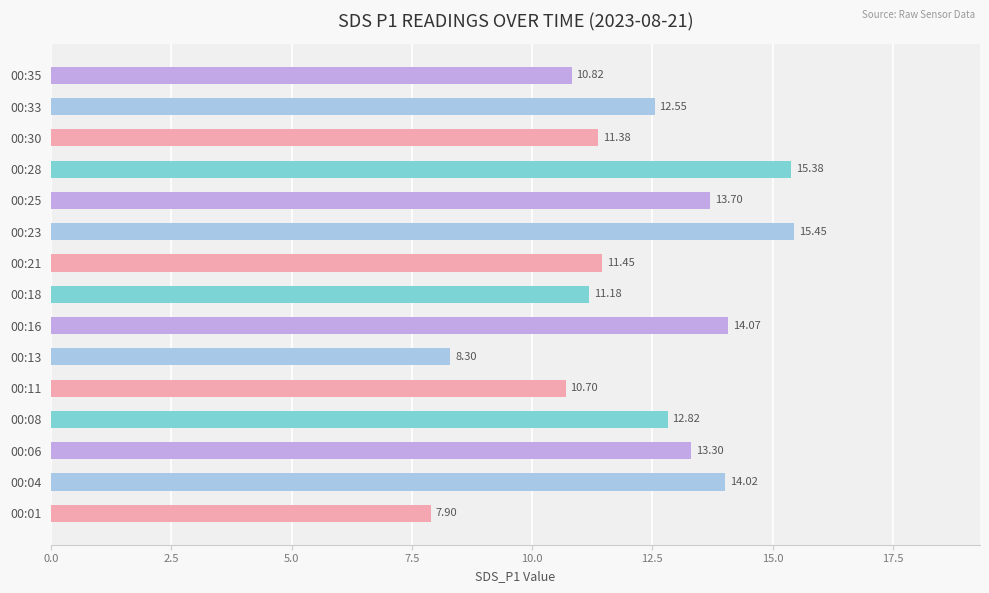

What is the change in value from 00:11 to 00:28?

+4.7